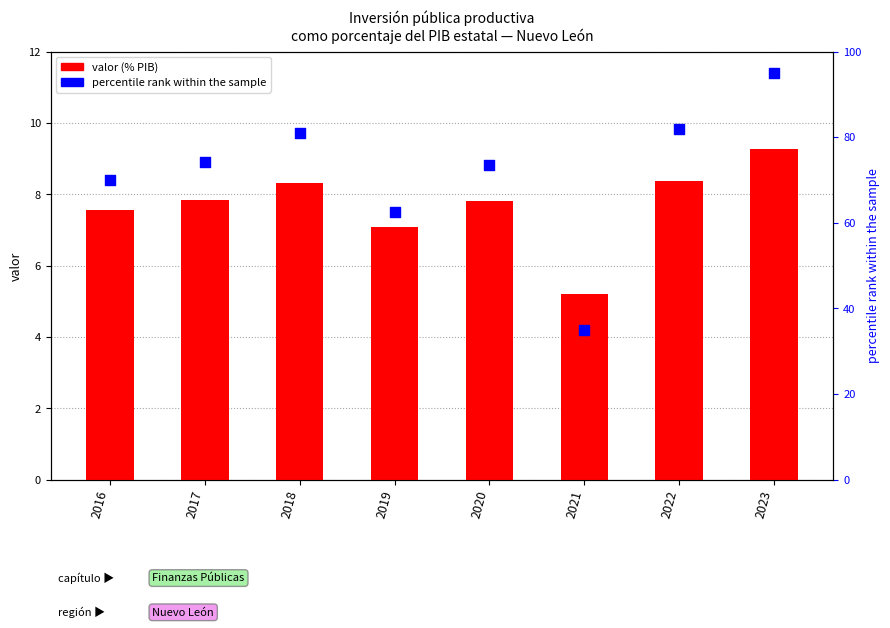

Which series contains the highest Y value?

percentile rank within the sample